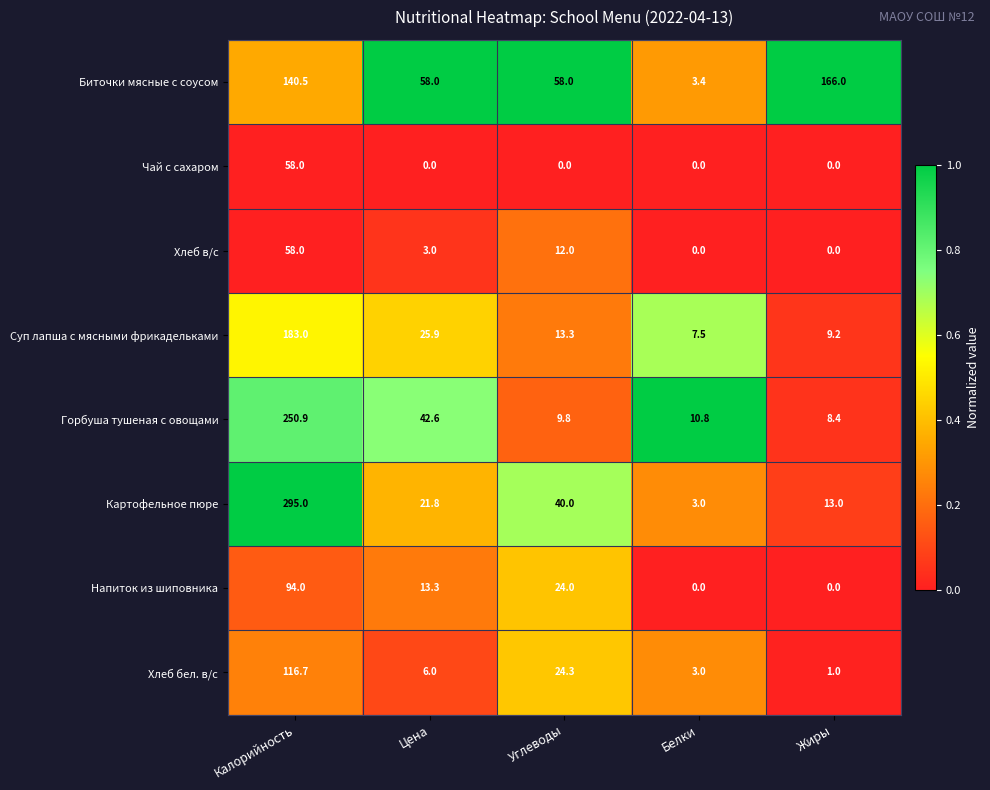

What value does the Горбуша тушеная с овощами series have at Цена?

42.6